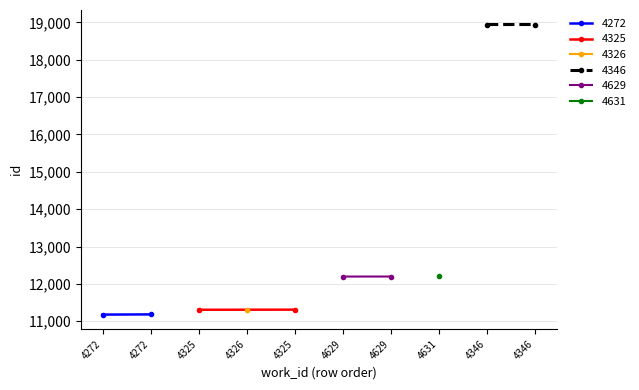

The id series shows 12200 at 4631. True or false?

True